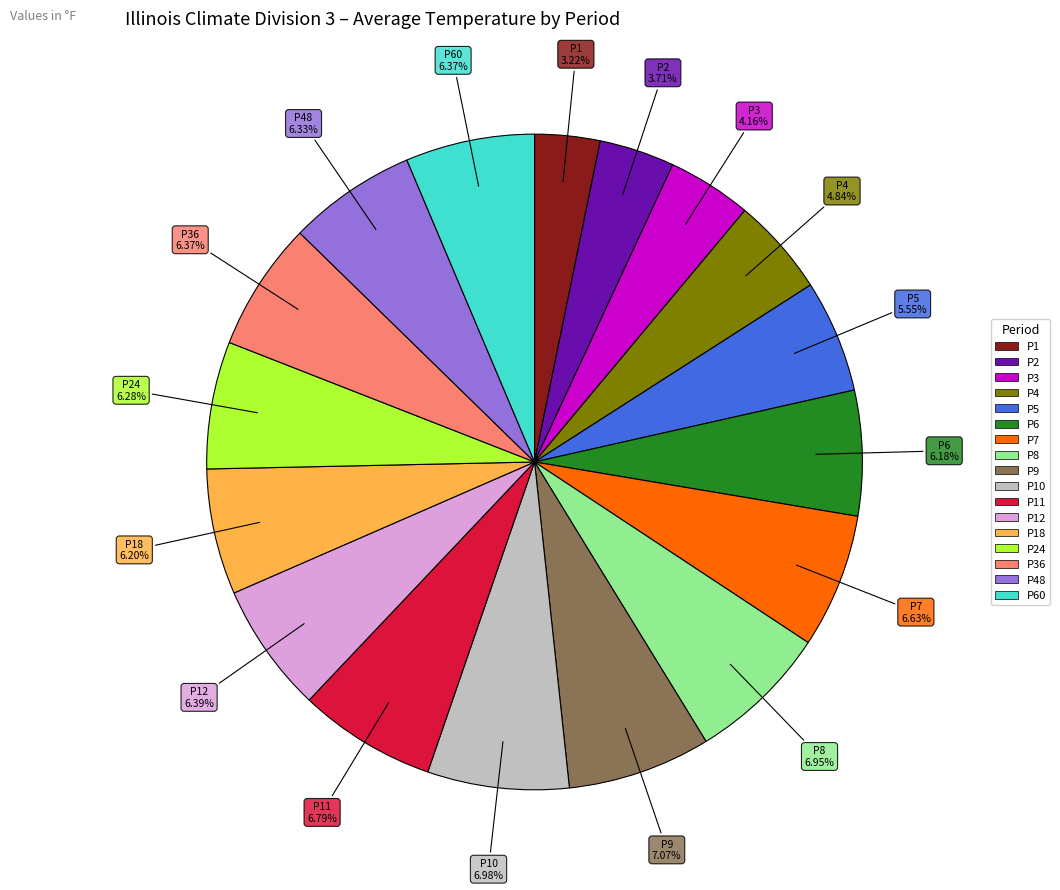

Is there any slice that represents more than half of the pie?

No